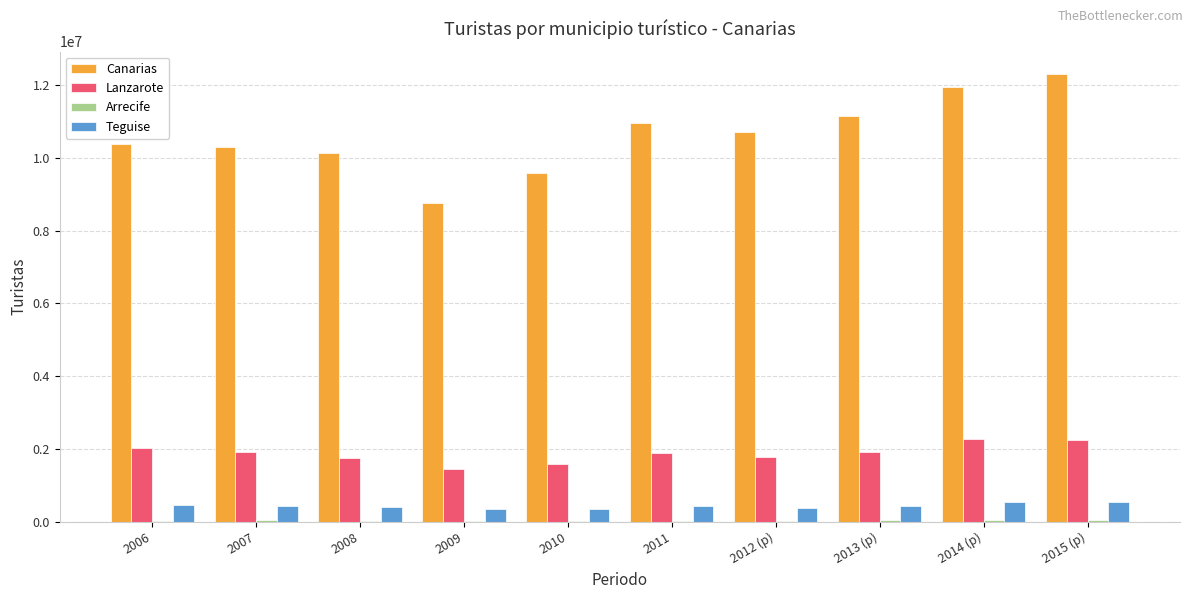

Which series has the largest total across all categories?

Canarias